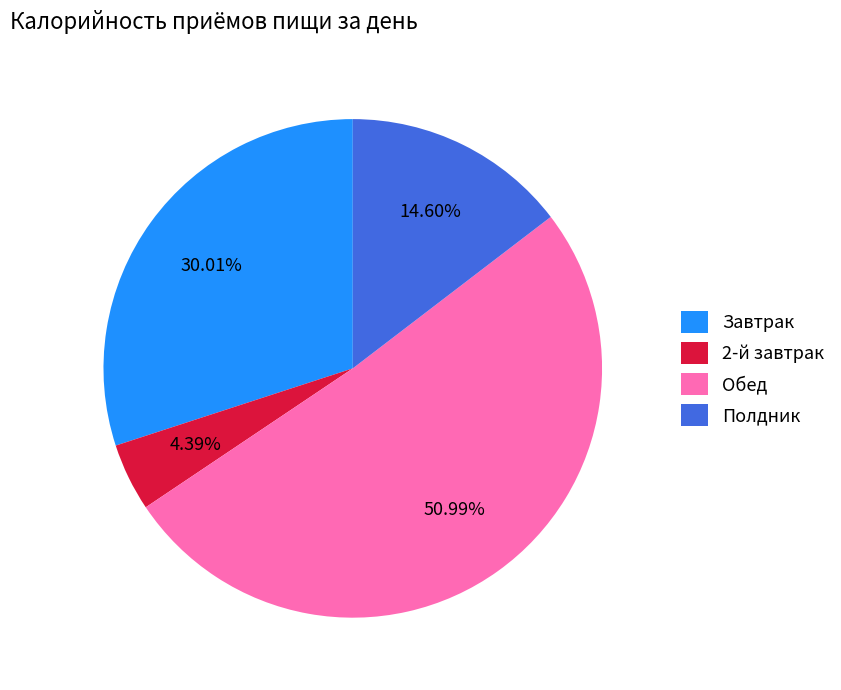

Does 2-й завтрак represent more than half of the total?

No